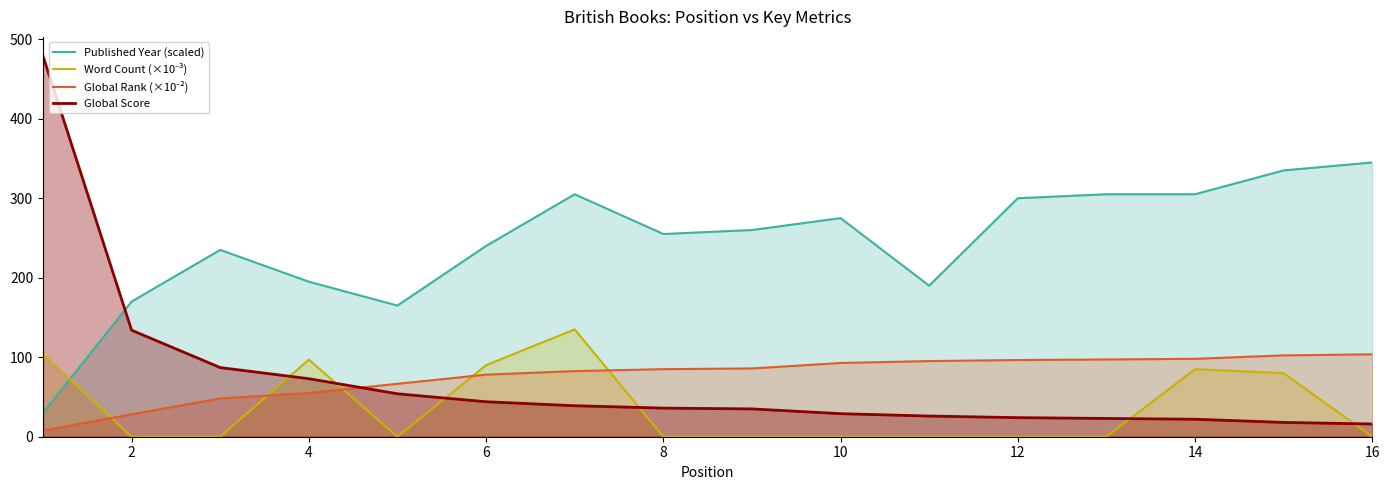

After their last crossing, which series has the higher values: Global Score or Global Rank (×10⁻²)?

Global Rank (×10⁻²)